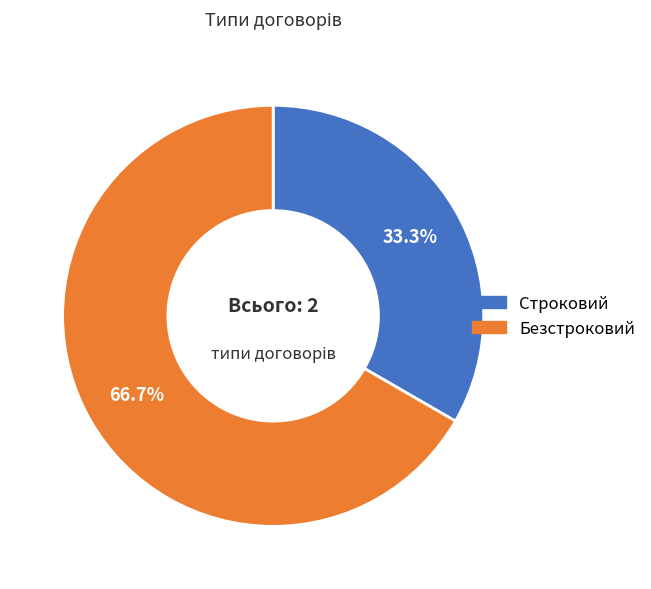

To the nearest percent, what is the difference between the largest and smallest slice percentages?

33%